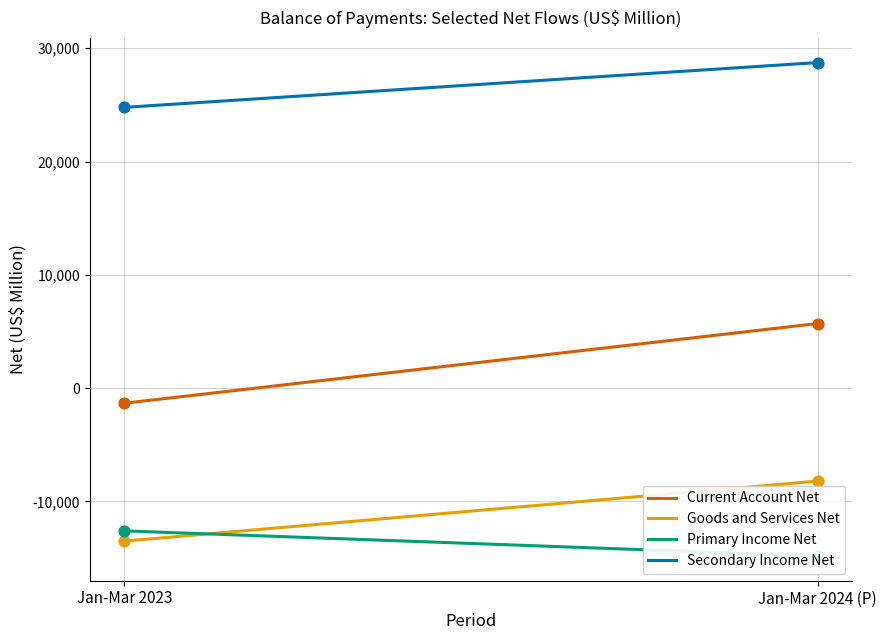

Which series contains the lowest Y value?

Primary Income Net